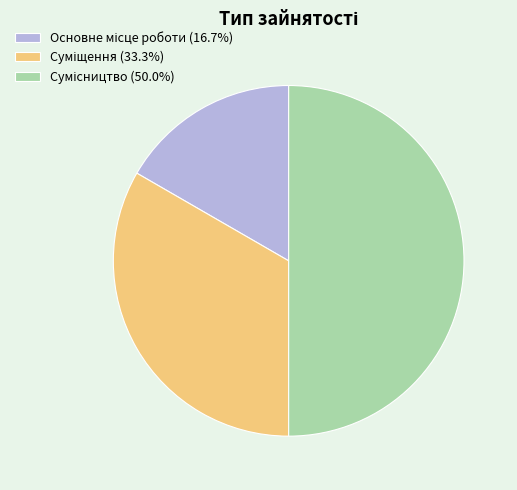

Rank the categories by value from highest to lowest.

Сумісництво, Суміщення, Основне місце роботи